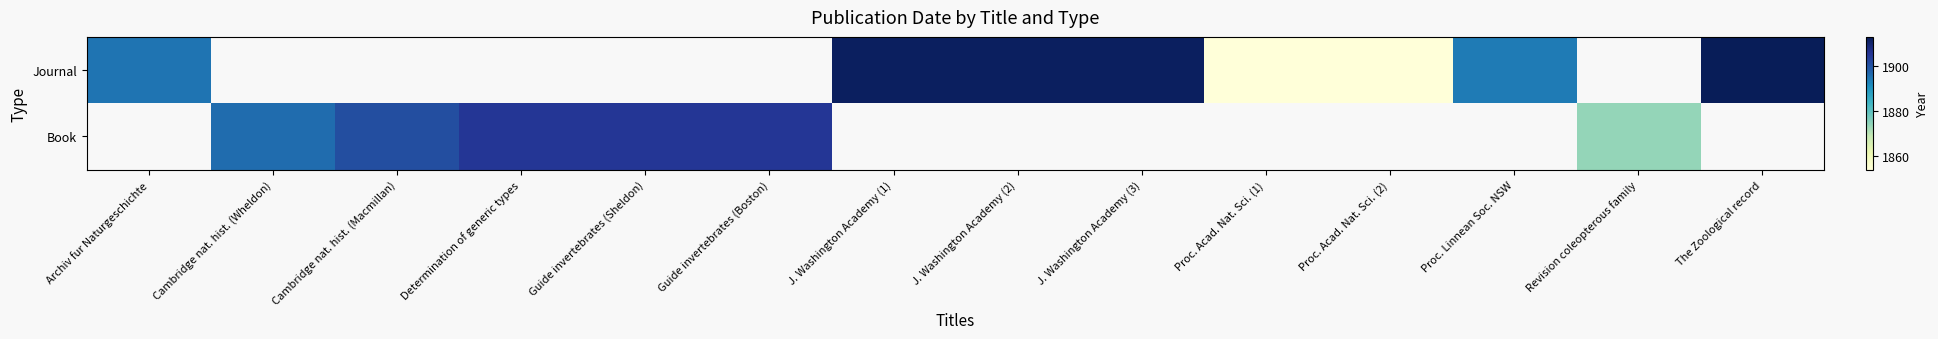

What is the greatest value displayed?

1913.0